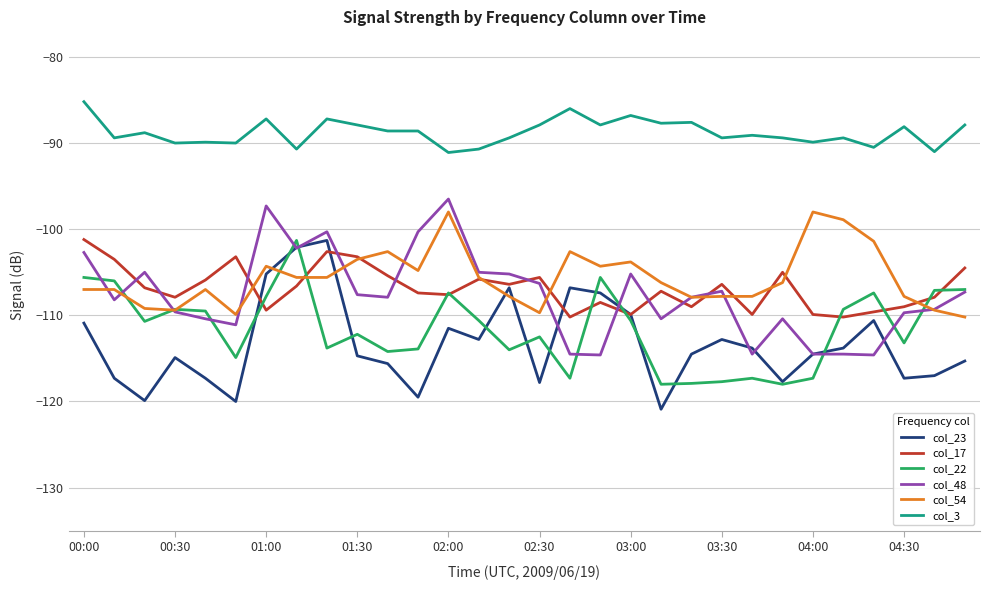

True or false: col_54 and col_3 cross at least once.

False